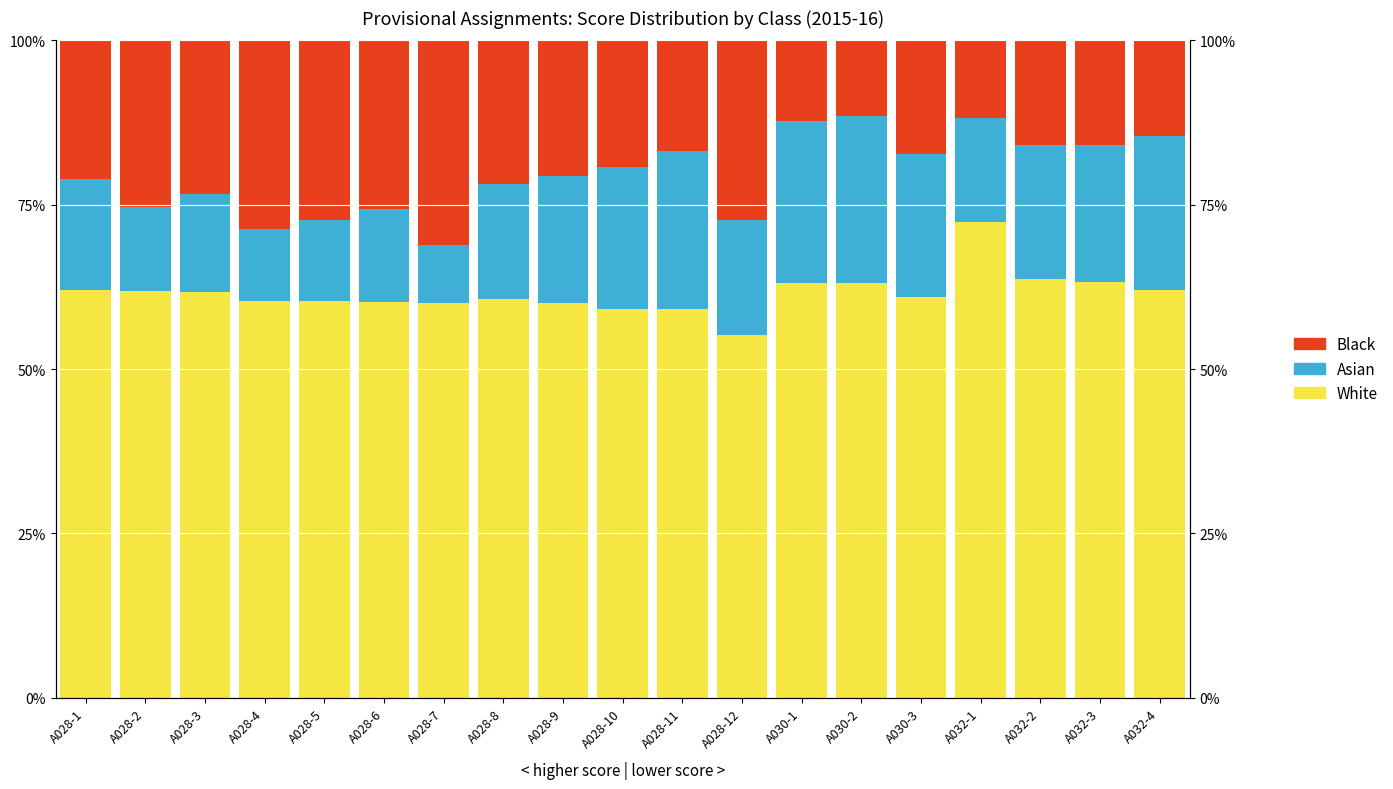

Does the chart contain any negative values?

No